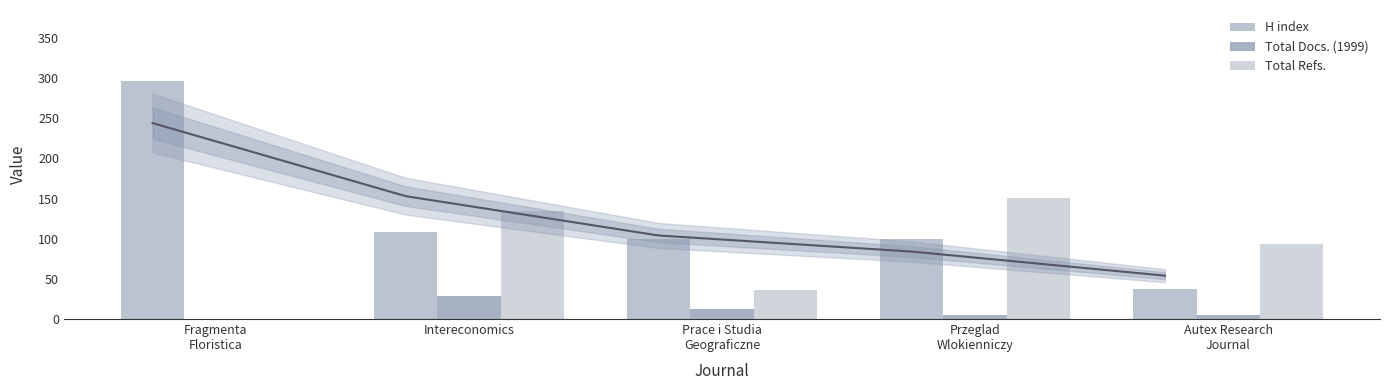

What is the label of the 4th bar from the right?

Intereconomics